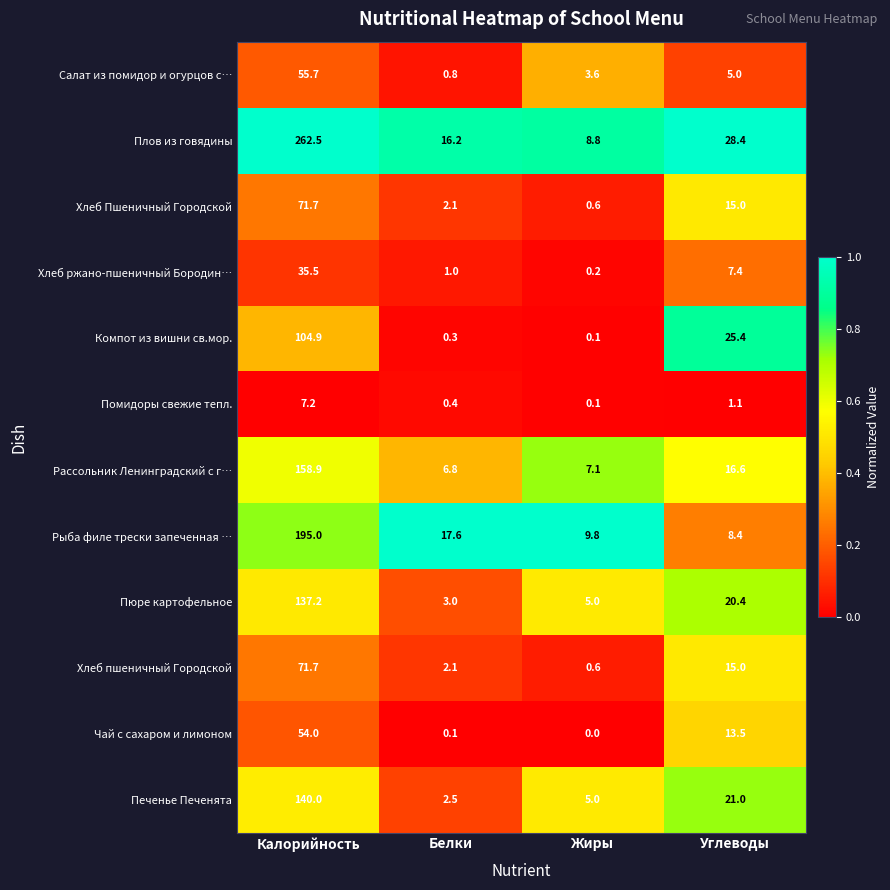

Between Белки and Жиры, which series saw the biggest shift?

Рыба филе трески запеченная …